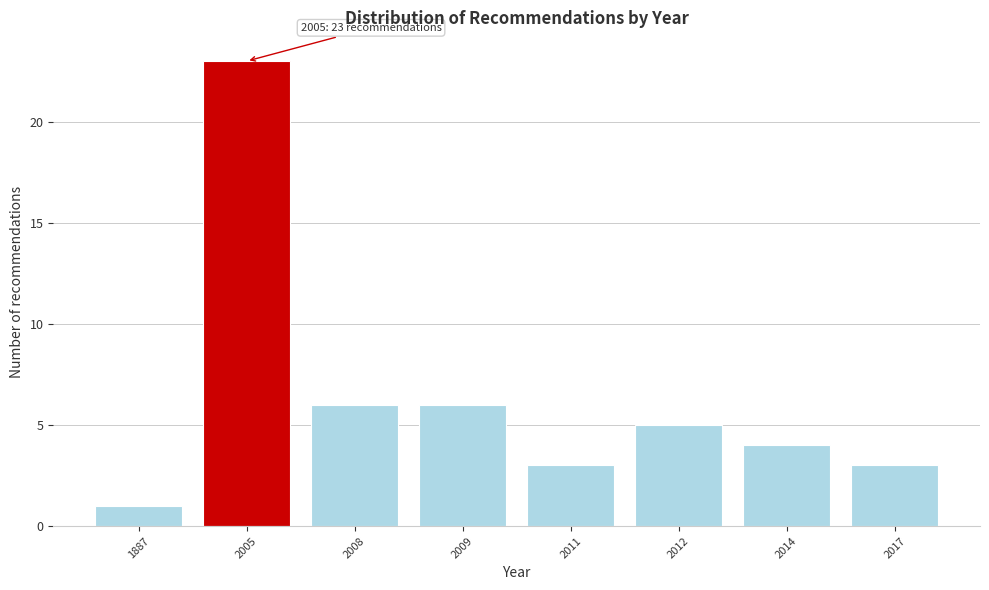

Reading left to right, extract all data points from this chart.

1	23	6	6	3	5	4	3